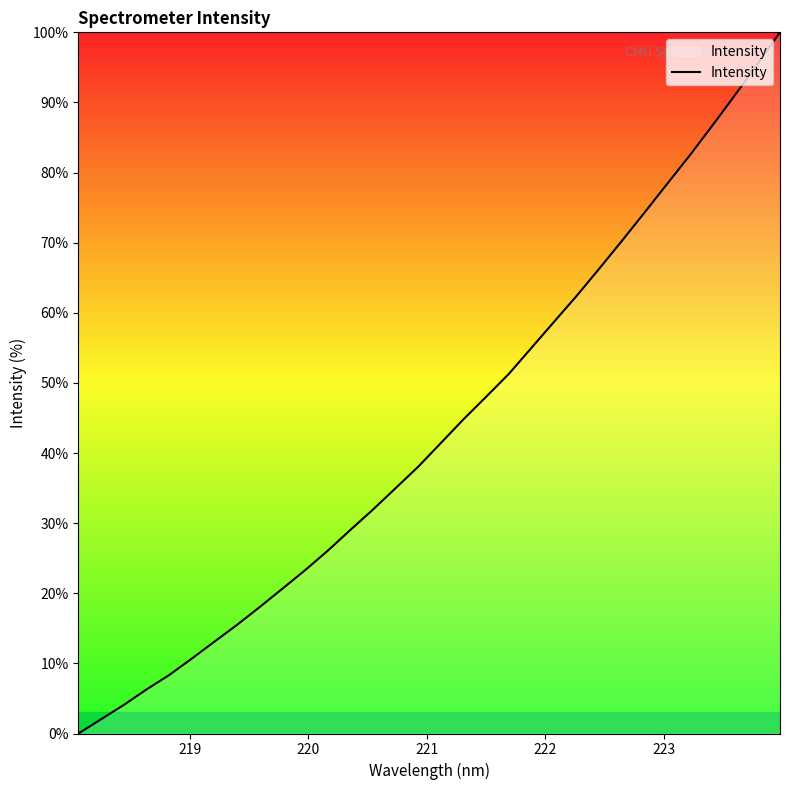

What is the maximum value shown in the chart?

100.0